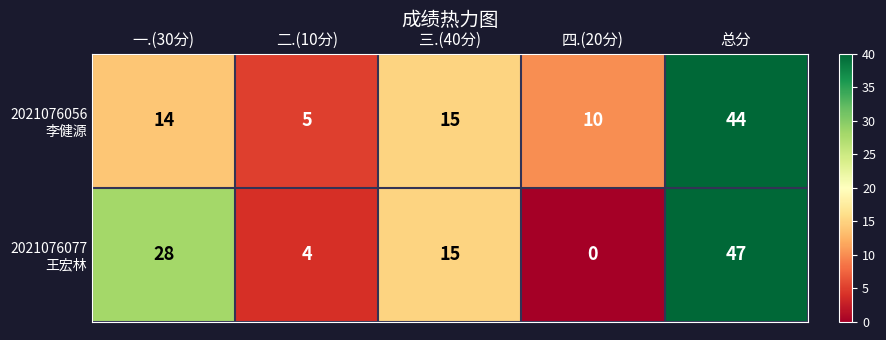

At which category is the sum across all series the highest?

总分